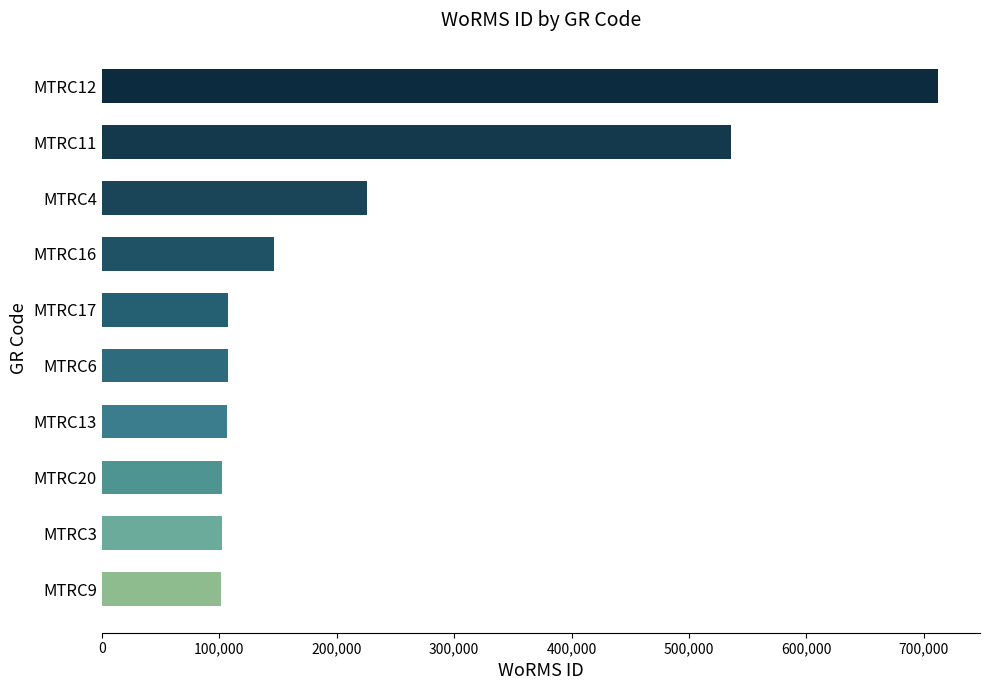

What is the maximum value shown in the chart?

712167